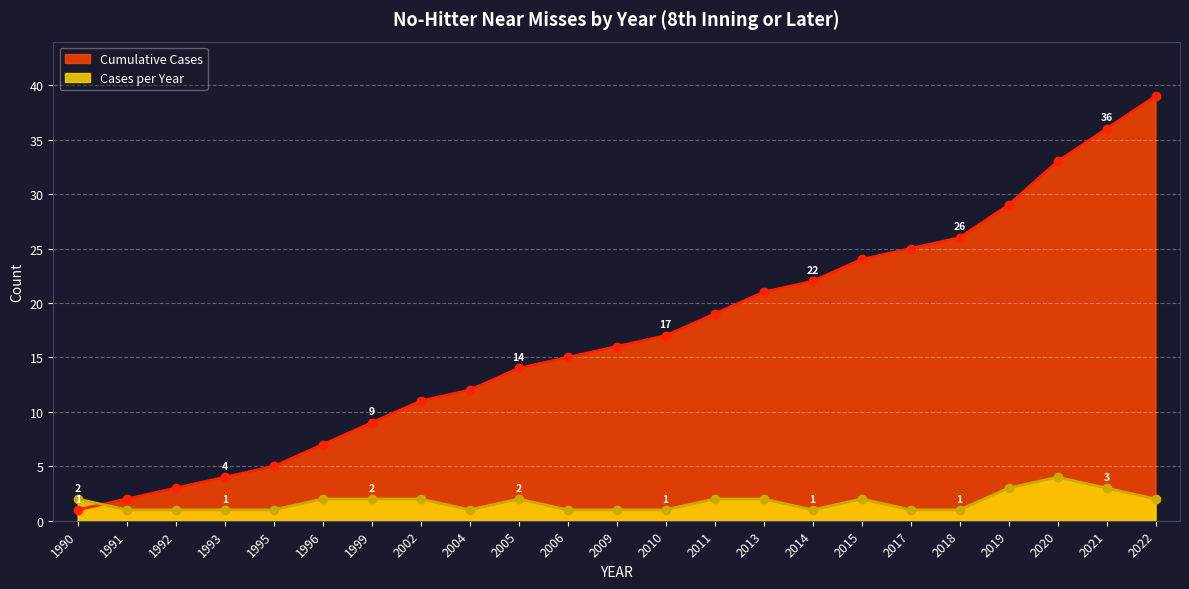

The Cumulative Cases series shows 10 at 2018. True or false?

False